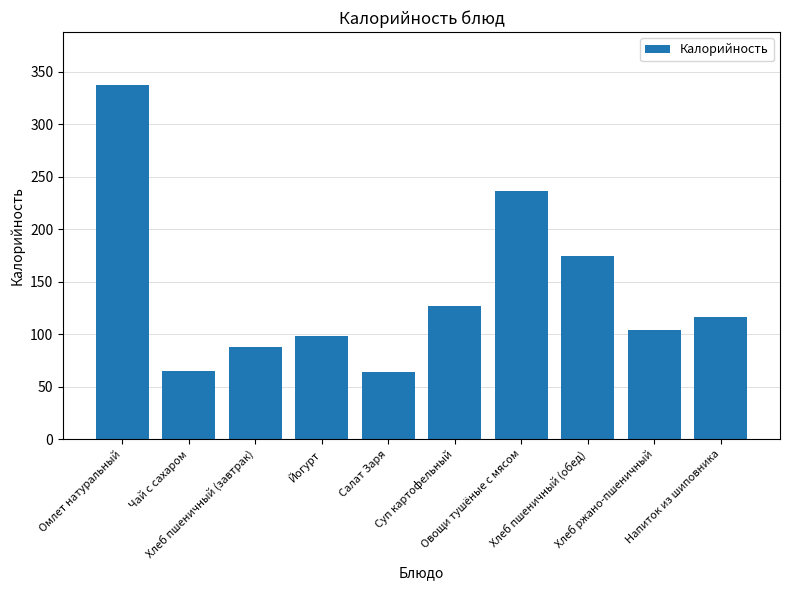

Between Хлеб пшеничный (завтрак) and Салат Заря, which is larger?

Хлеб пшеничный (завтрак)